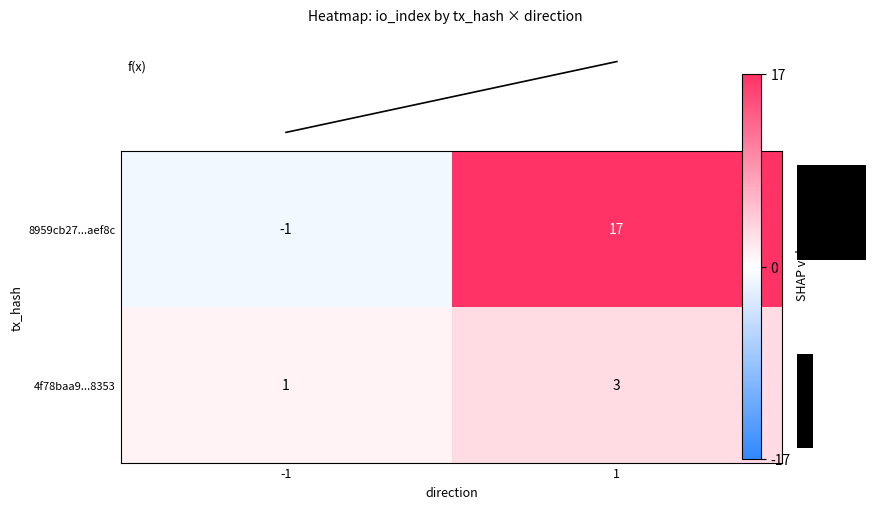

What is the difference between the maximum and minimum values in the 8959cb27...aef8c series?

18